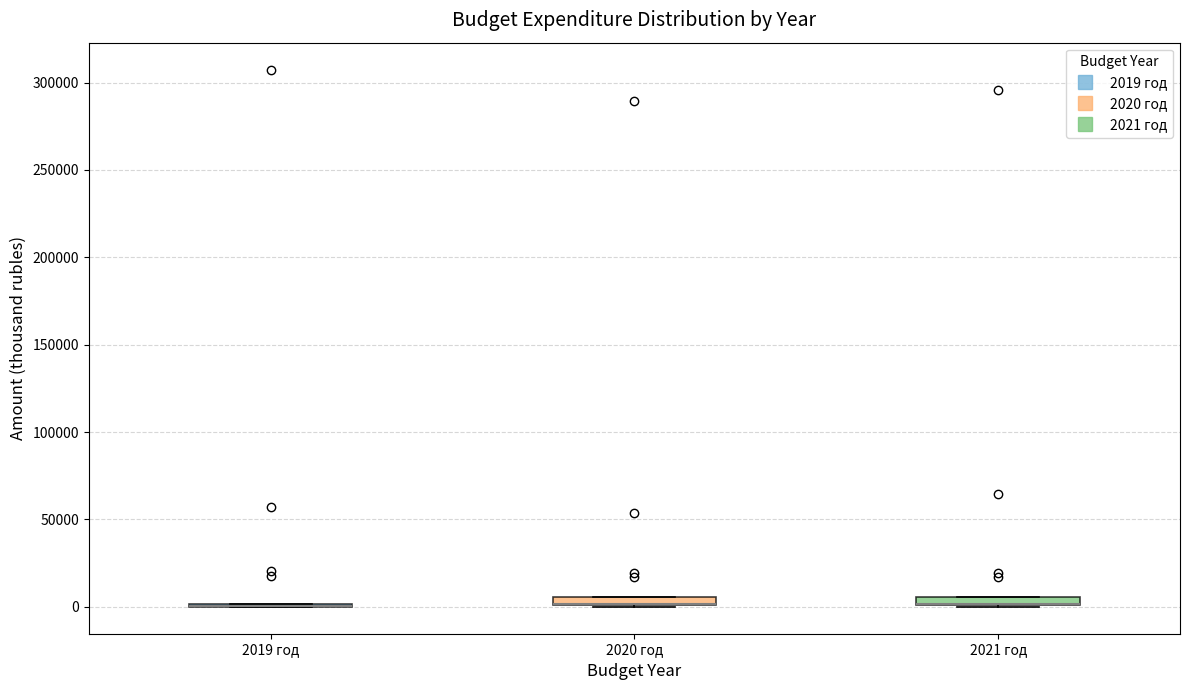

Where is the upper edge of the box for 2020 год on the y-axis? The values are not printed on the chart, so give them approximately, as read against the axis.

5000